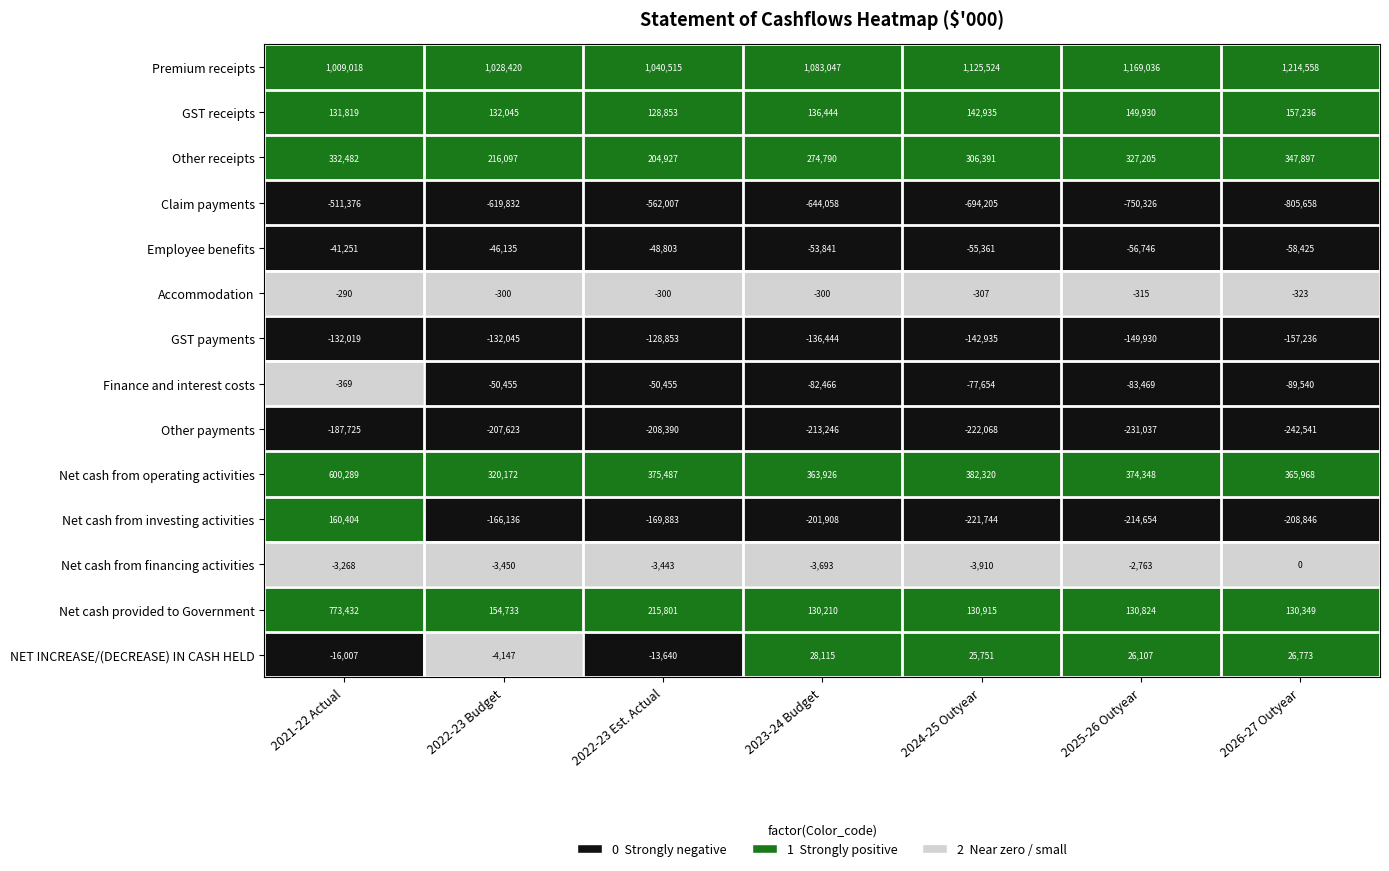

How many distinct data groups are displayed?

14